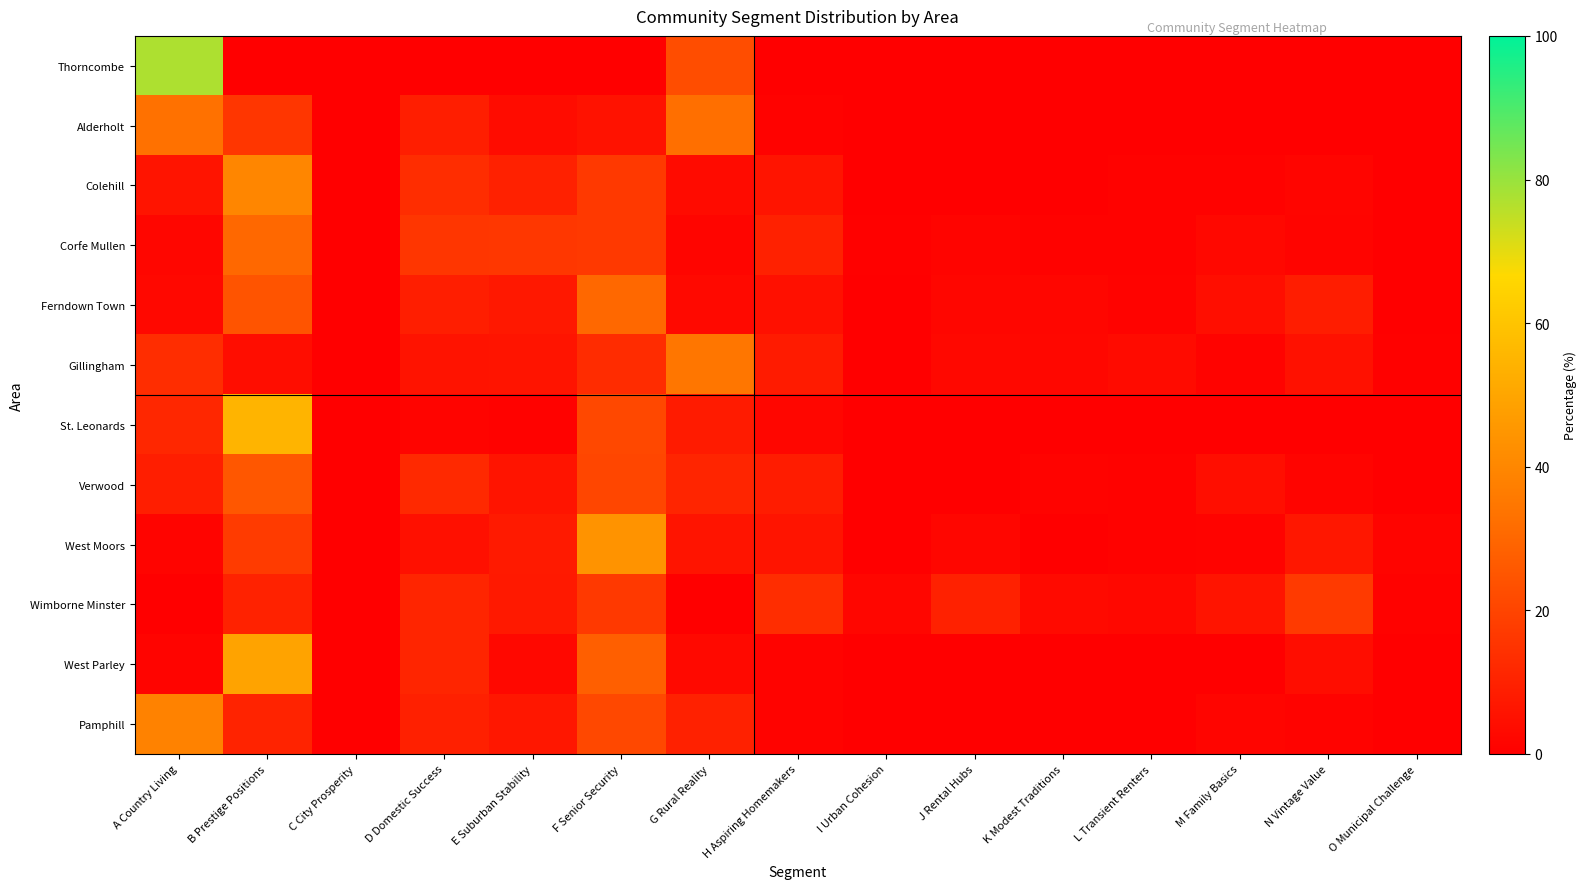

Reading left to right, extract all data points from this chart.

Thorncombe: A Country Living=77.2	B Prestige Positions=0.0	C City Prosperity=0.0	D Domestic Success=0.0	E Suburban Stability=0.0	F Senior Security=0.0	G Rural Reality=22.6	H Aspiring Homemakers=0.3	I Urban Cohesion=0.0	J Rental Hubs=0.0	K Modest Traditions=0.0	L Transient Renters=0.0	M Family Basics=0.0	N Vintage Value=0.0	O Municipal Challenge=0.0
Alderholt: A Country Living=32.8	B Prestige Positions=15.9	C City Prosperity=0.0	D Domestic Success=9.0	E Suburban Stability=3.8	F Senior Security=5.4	G Rural Reality=32.3	H Aspiring Homemakers=0.7	I Urban Cohesion=0.0	J Rental Hubs=0.0	K Modest Traditions=0.0	L Transient Renters=0.0	M Family Basics=0.0	N Vintage Value=0.0	O Municipal Challenge=0.0
Colehill: A Country Living=6.0	B Prestige Positions=39.8	C City Prosperity=0.0	D Domestic Success=13.3	E Suburban Stability=9.6	F Senior Security=16.9	G Rural Reality=3.4	H Aspiring Homemakers=6.2	I Urban Cohesion=0.0	J Rental Hubs=0.4	K Modest Traditions=0.3	L Transient Renters=0.7	M Family Basics=0.6	N Vintage Value=1.6	O Municipal Challenge=0.2
Corfe Mullen: A Country Living=1.9	B Prestige Positions=30.3	C City Prosperity=0.0	D Domestic Success=15.8	E Suburban Stability=16.0	F Senior Security=16.9	G Rural Reality=1.7	H Aspiring Homemakers=9.6	I Urban Cohesion=0.6	J Rental Hubs=1.2	K Modest Traditions=0.6	L Transient Renters=0.8	M Family Basics=2.5	N Vintage Value=1.5	O Municipal Challenge=0.4
Ferndown Town: A Country Living=2.5	B Prestige Positions=24.5	C City Prosperity=0.0	D Domestic Success=9.0	E Suburban Stability=7.4	F Senior Security=30.4	G Rural Reality=2.7	H Aspiring Homemakers=5.0	I Urban Cohesion=0.0	J Rental Hubs=2.0	K Modest Traditions=1.9	L Transient Renters=1.1	M Family Basics=4.4	N Vintage Value=8.7	O Municipal Challenge=0.4
Gillingham: A Country Living=13.2	B Prestige Positions=4.1	C City Prosperity=0.0	D Domestic Success=5.7	E Suburban Stability=6.2	F Senior Security=13.0	G Rural Reality=34.4	H Aspiring Homemakers=8.1	I Urban Cohesion=0.0	J Rental Hubs=2.7	K Modest Traditions=2.3	L Transient Renters=3.5	M Family Basics=1.1	N Vintage Value=5.2	O Municipal Challenge=0.6
St. Leonards: A Country Living=11.6	B Prestige Positions=54.8	C City Prosperity=0.0	D Domestic Success=1.6	E Suburban Stability=0.7	F Senior Security=21.3	G Rural Reality=8.1	H Aspiring Homemakers=1.9	I Urban Cohesion=0.0	J Rental Hubs=0.0	K Modest Traditions=0.0	L Transient Renters=0.0	M Family Basics=0.0	N Vintage Value=0.0	O Municipal Challenge=0.0
Verwood: A Country Living=9.0	B Prestige Positions=25.5	C City Prosperity=0.0	D Domestic Success=12.2	E Suburban Stability=6.0	F Senior Security=20.5	G Rural Reality=10.8	H Aspiring Homemakers=8.3	I Urban Cohesion=0.0	J Rental Hubs=0.0	K Modest Traditions=1.0	L Transient Renters=1.0	M Family Basics=4.2	N Vintage Value=1.4	O Municipal Challenge=0.1
West Moors: A Country Living=1.3	B Prestige Positions=17.3	C City Prosperity=0.0	D Domestic Success=5.1	E Suburban Stability=7.8	F Senior Security=44.1	G Rural Reality=6.1	H Aspiring Homemakers=6.2	I Urban Cohesion=0.0	J Rental Hubs=1.8	K Modest Traditions=0.2	L Transient Renters=0.9	M Family Basics=1.1	N Vintage Value=6.8	O Municipal Challenge=1.3
Wimborne Minster: A Country Living=0.0	B Prestige Positions=10.1	C City Prosperity=0.1	D Domestic Success=10.9	E Suburban Stability=7.4	F Senior Security=16.9	G Rural Reality=0.0	H Aspiring Homemakers=13.4	I Urban Cohesion=2.0	J Rental Hubs=9.9	K Modest Traditions=3.1	L Transient Renters=2.6	M Family Basics=5.9	N Vintage Value=17.0	O Municipal Challenge=0.7
West Parley: A Country Living=1.5	B Prestige Positions=49.2	C City Prosperity=0.0	D Domestic Success=10.9	E Suburban Stability=2.5	F Senior Security=27.9	G Rural Reality=2.8	H Aspiring Homemakers=1.1	I Urban Cohesion=0.0	J Rental Hubs=0.0	K Modest Traditions=0.0	L Transient Renters=0.1	M Family Basics=0.0	N Vintage Value=4.0	O Municipal Challenge=0.0
Pamphill: A Country Living=38.6	B Prestige Positions=10.5	C City Prosperity=0.0	D Domestic Success=9.5	E Suburban Stability=6.9	F Senior Security=21.2	G Rural Reality=9.8	H Aspiring Homemakers=1.0	I Urban Cohesion=0.0	J Rental Hubs=0.0	K Modest Traditions=0.0	L Transient Renters=0.0	M Family Basics=1.6	N Vintage Value=1.0	O Municipal Challenge=0.0